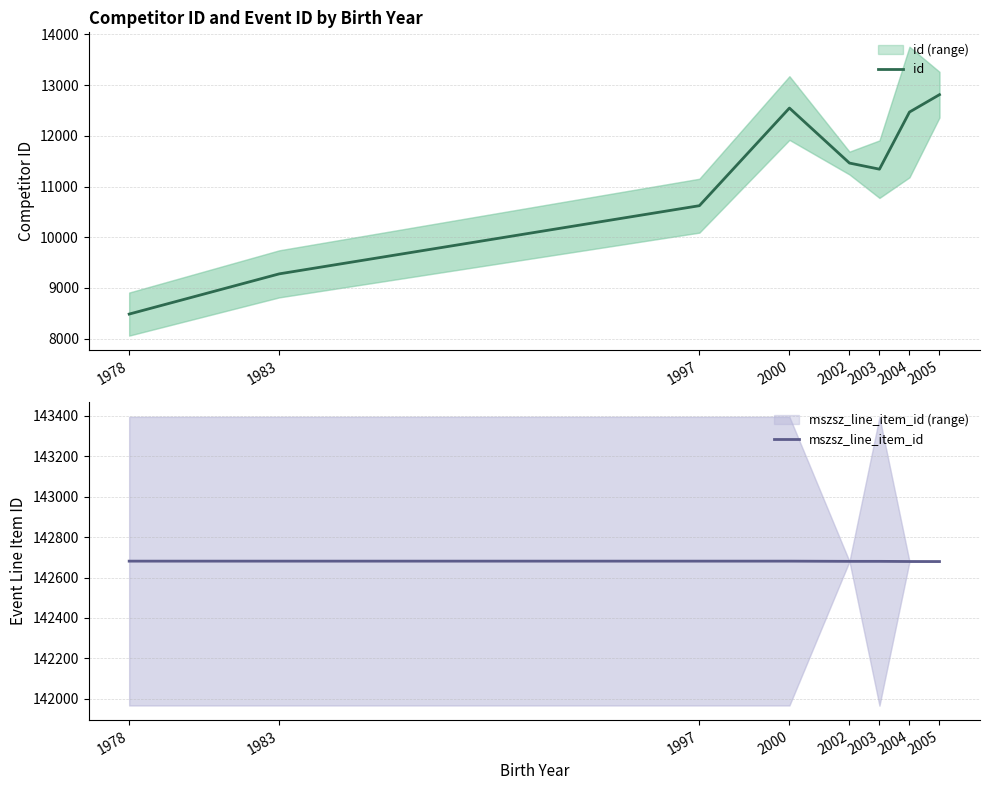

In id, how many points are lower than both neighbors (excluding endpoints)?

1